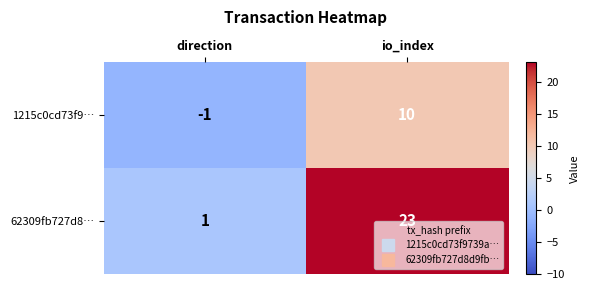

Rank the categories by 1215c0cd73f9… value from highest to lowest.

io_index, direction